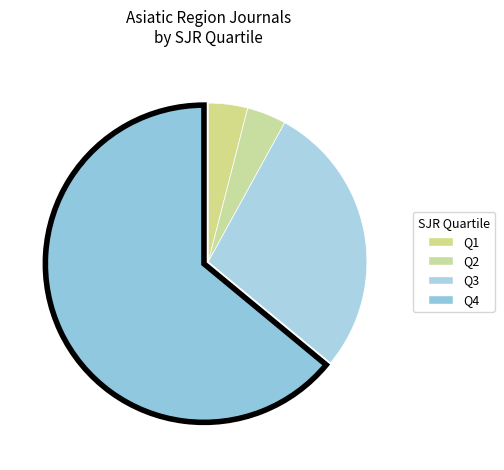

How many slices are in this pie chart?

4